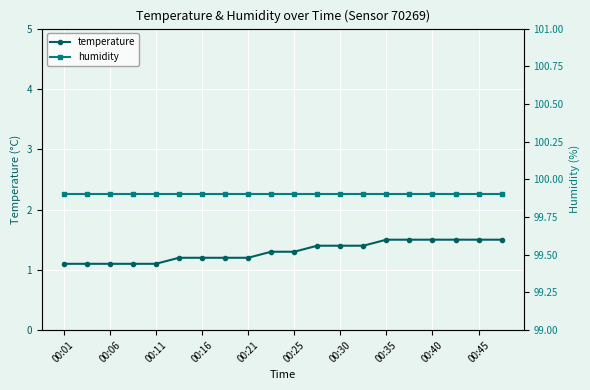

How many temperature values are between 1 and 2?

20